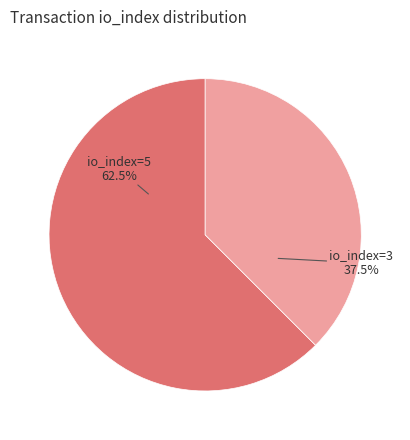

To the nearest percent, what is the difference between the io_index=5 and io_index=3 slice percentages?

25%